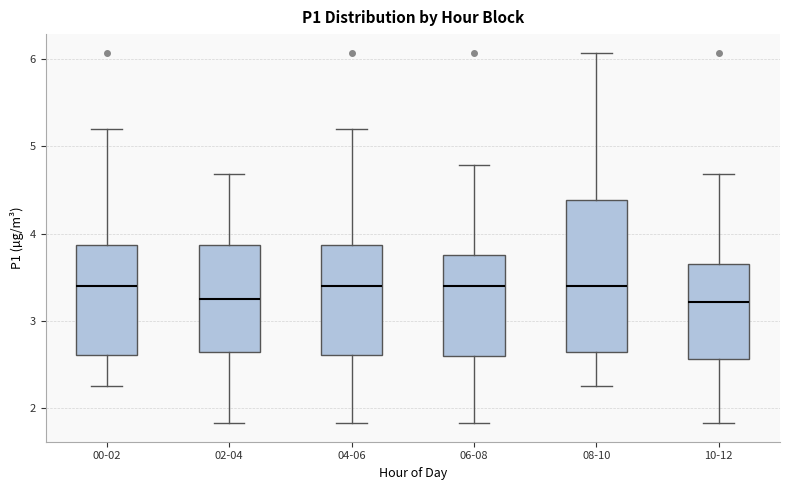

Reading left to right, read every box against the y-axis: the position of its median line, the range the box covers, and the ends of its whiskers. The values are not printed on the chart, so give them approximately, as read against the axis.

00-02: median 3.4, box 2.6 to 3.9, whiskers 2.3 to 5.2
02-04: median 3.3, box 2.7 to 3.9, whiskers 1.8 to 4.7
04-06: median 3.4, box 2.6 to 3.9, whiskers 1.8 to 5.2
06-08: median 3.4, box 2.6 to 3.8, whiskers 1.8 to 4.8
08-10: median 3.4, box 2.7 to 4.4, whiskers 2.3 to 6.1
10-12: median 3.2, box 2.6 to 3.7, whiskers 1.8 to 4.7